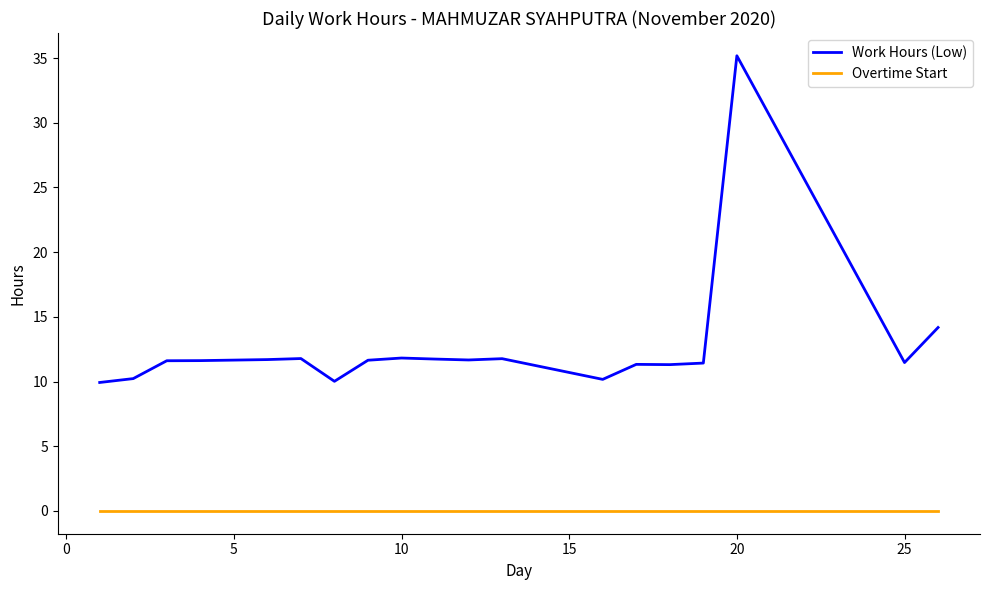

True or false: Overtime Start and Work Hours (Low) cross at least once.

False